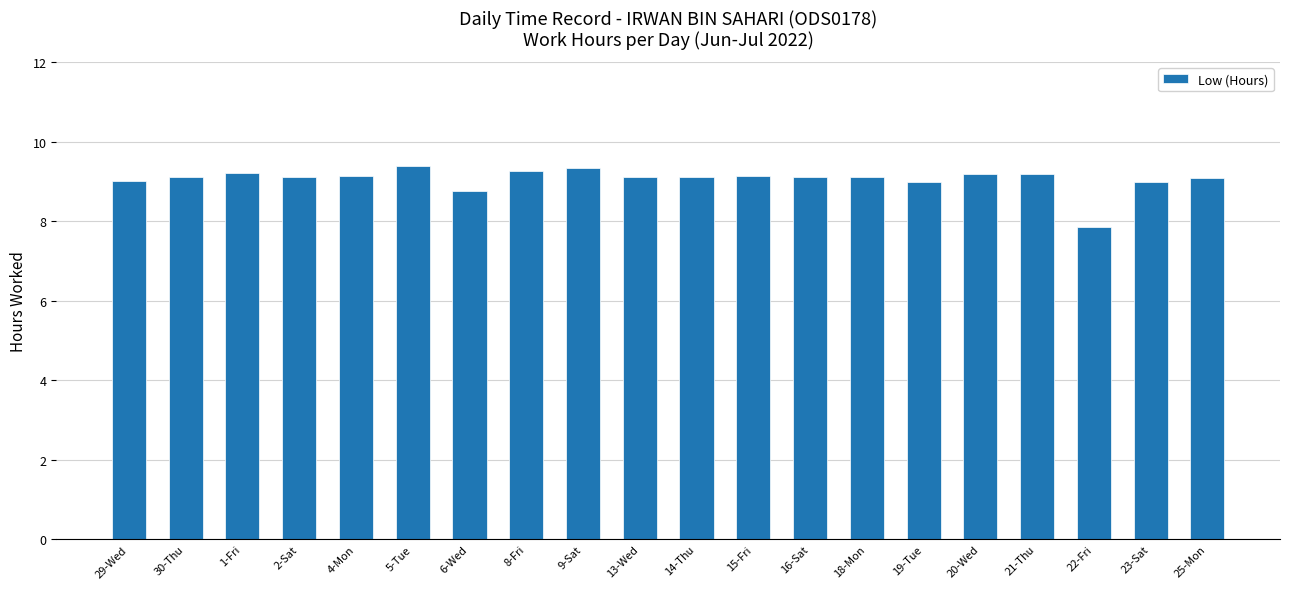

What is the ratio of the value at 14-Thu to the value at 21-Thu?

1.0